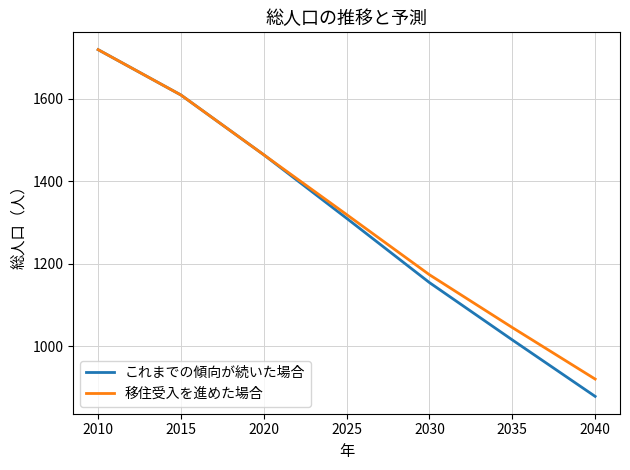

List the series in order of their overall mean, lowest first.

これまでの傾向が続いた場合, 移住受入を進めた場合